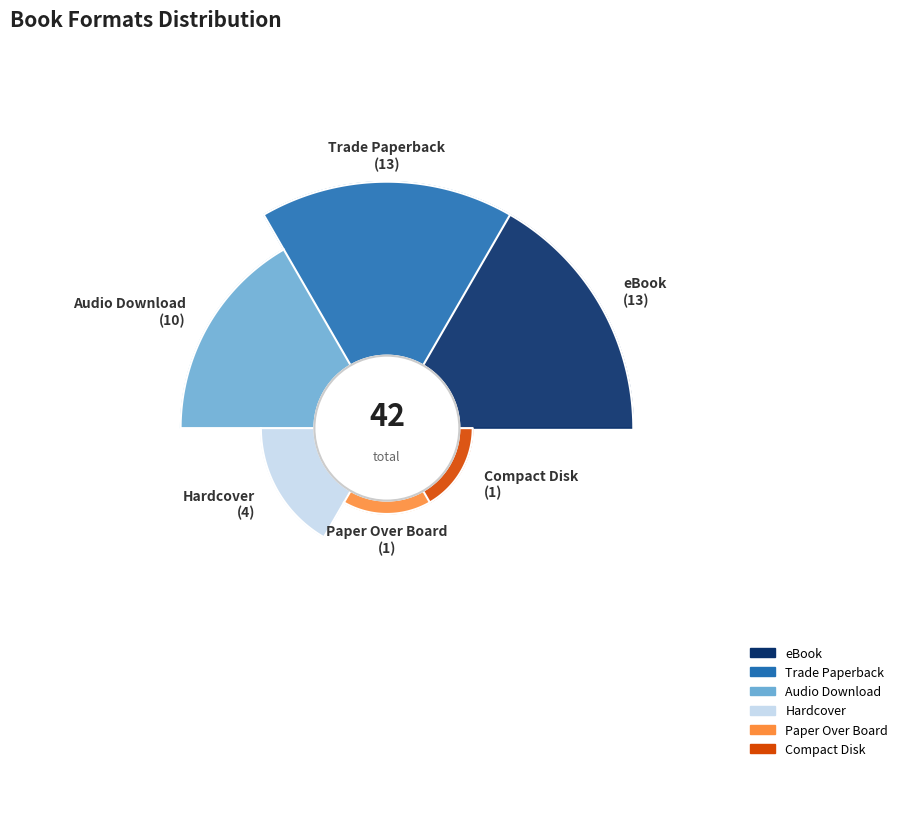

What is the ratio of the value at Paper Over Board to the value at Compact Disk?

1.0